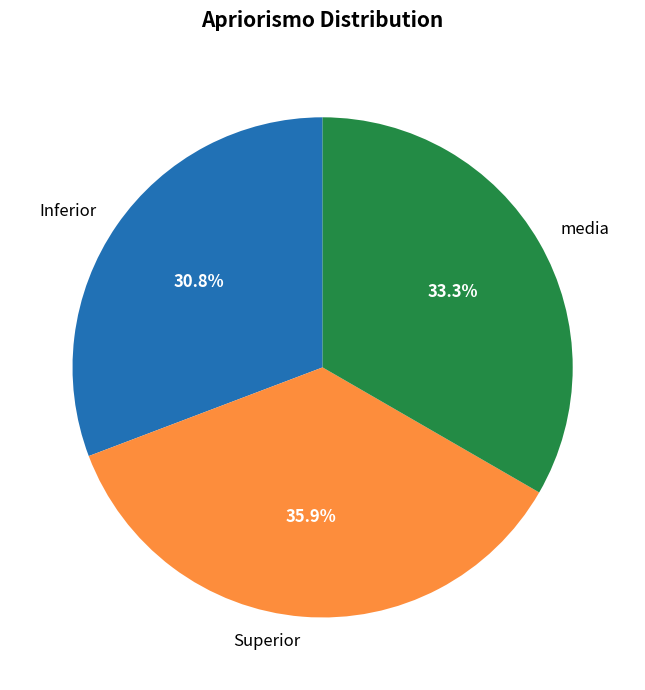

Does any single category account for the majority?

No